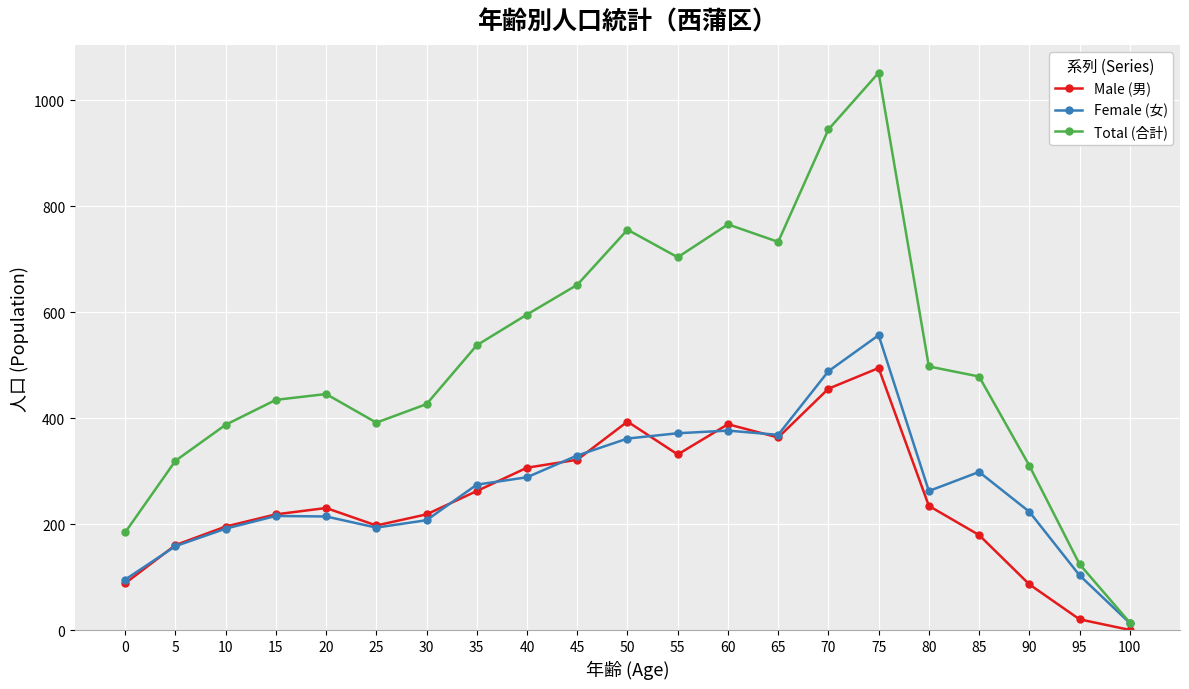

What is the total value across all series at 85?

958